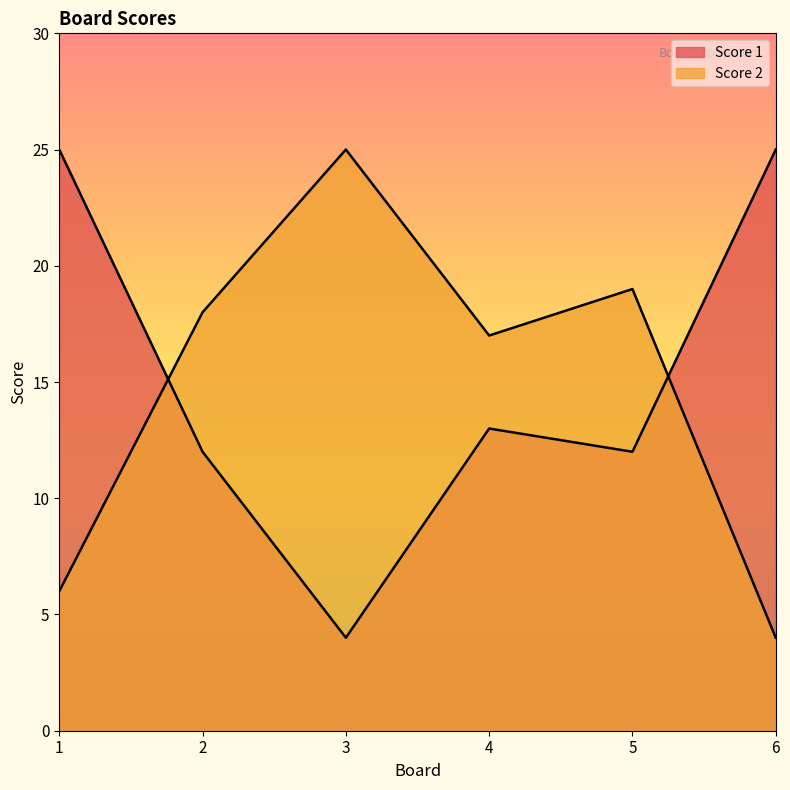

In Score 2, how many points are higher than both neighbors (excluding endpoints)?

2